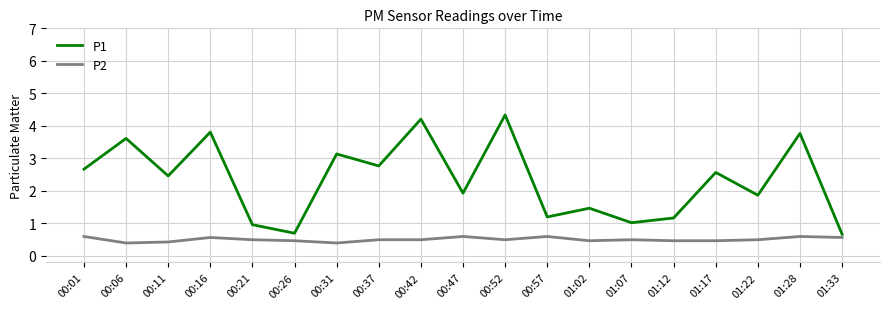

Is this an area chart (filled region under the line)?

No